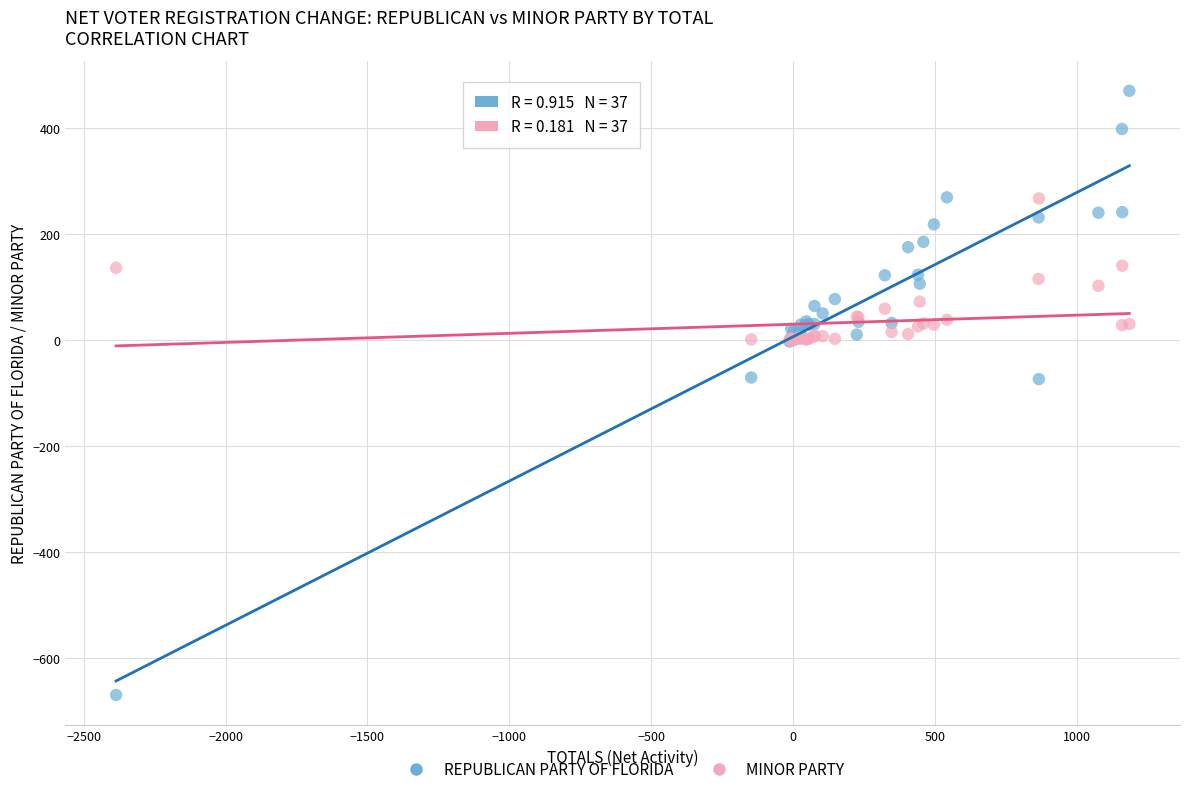

What are all the series names shown in the legend?

REPUBLICAN PARTY OF FLORIDA, MINOR PARTY